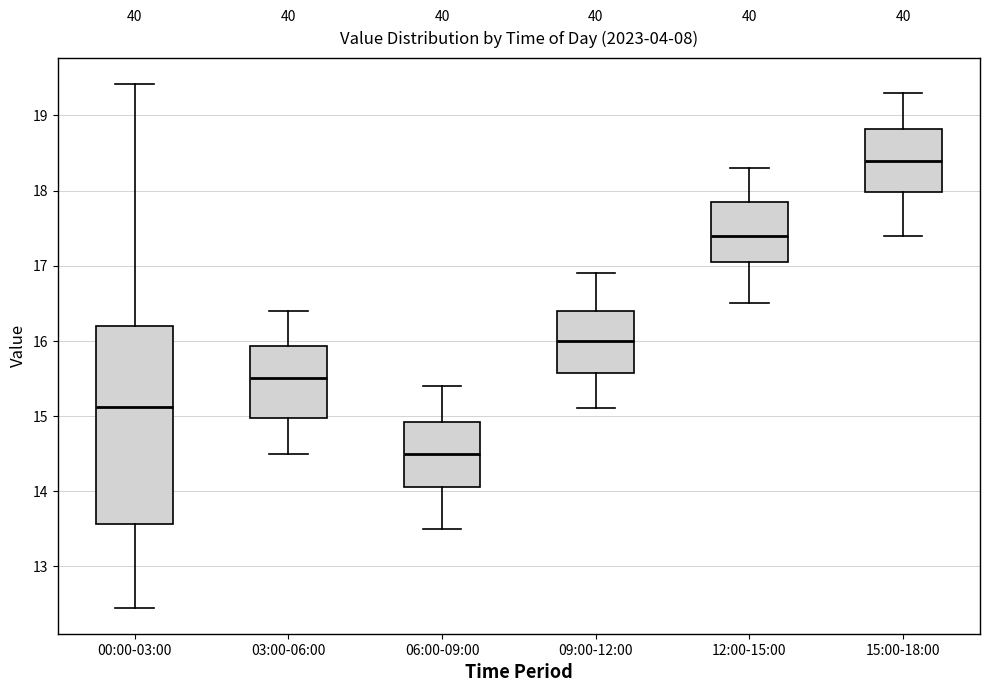

Comparing the boxes themselves (not the whiskers), which one is the tallest?

00:00-03:00